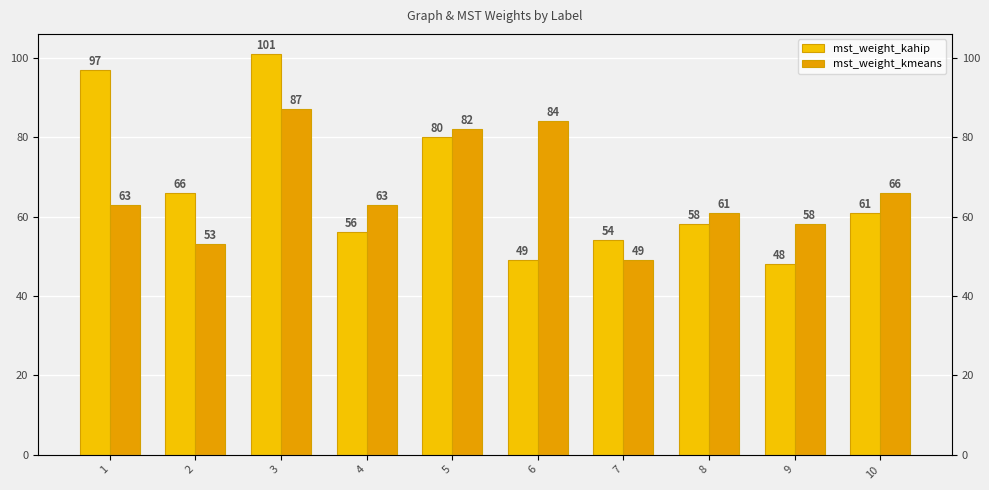

List the series in order of their overall mean, highest first.

mst_weight_kahip, mst_weight_kmeans